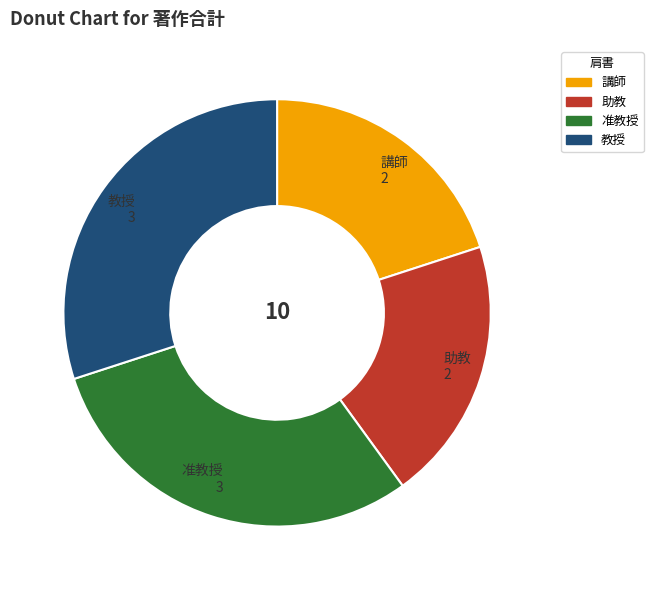

Is there any slice that represents more than half of the pie?

No